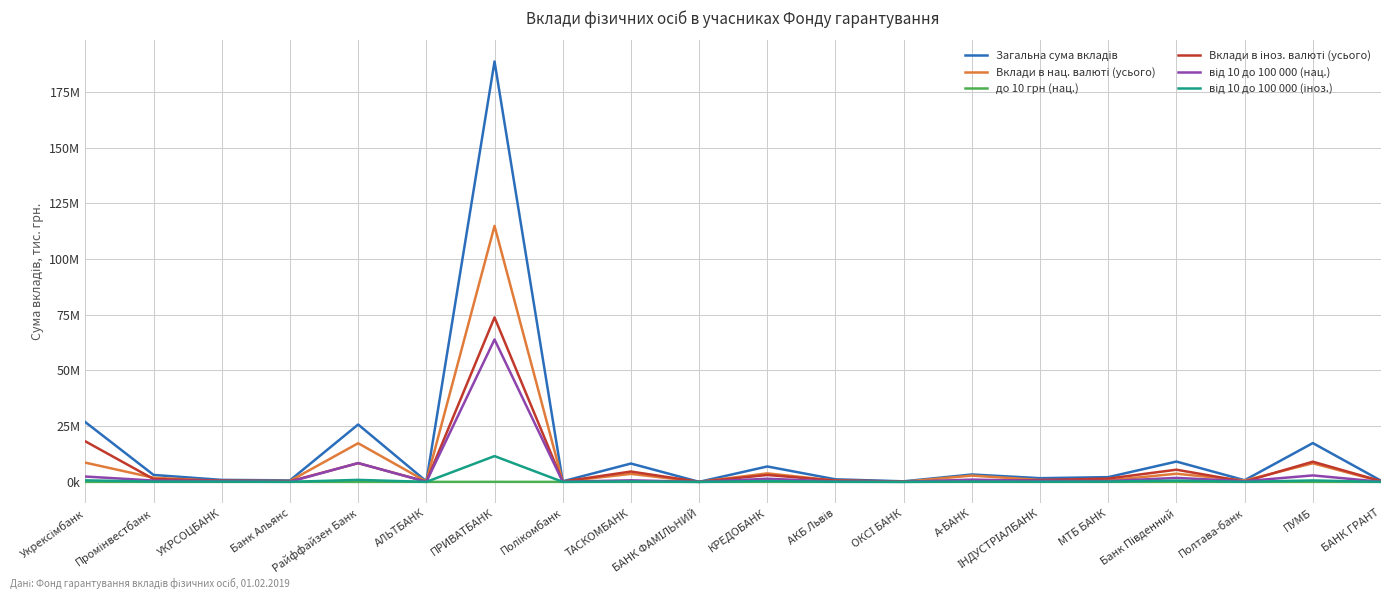

Does the chart display data point markers on the line(s)?

No